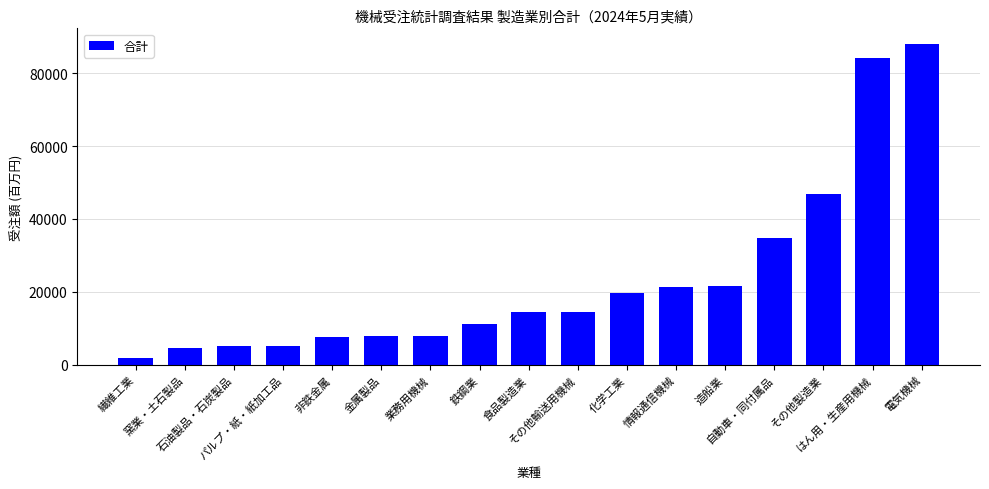

What is the maximum value shown in the chart?

87907